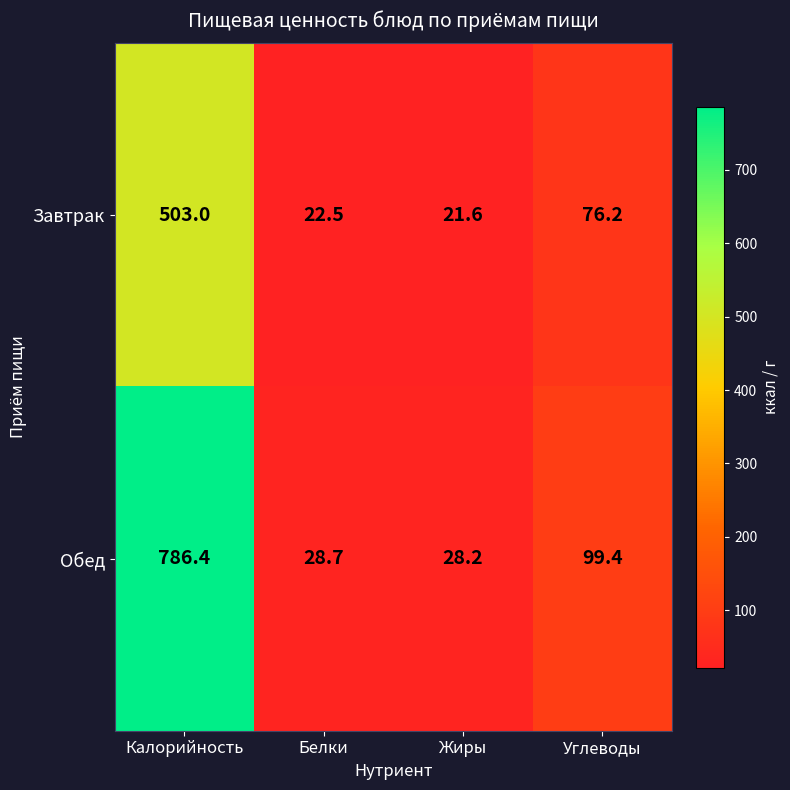

How many categories are shown in the chart?

4